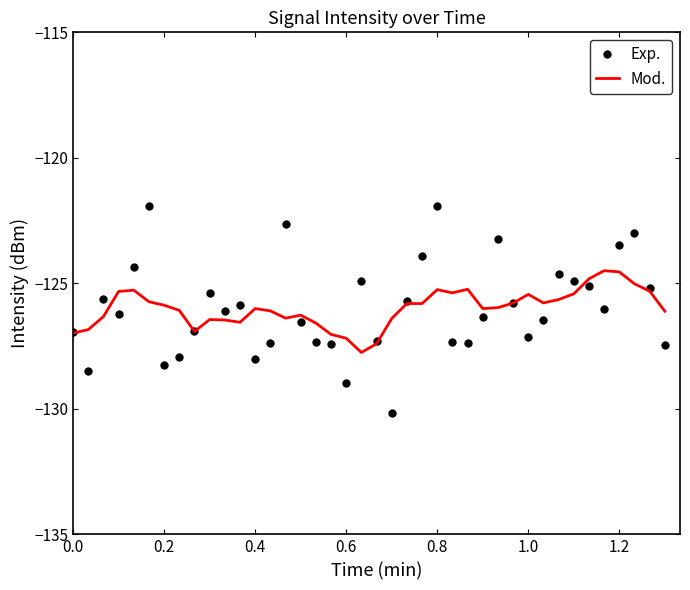

What is the maximum value shown in the chart?

-121.9